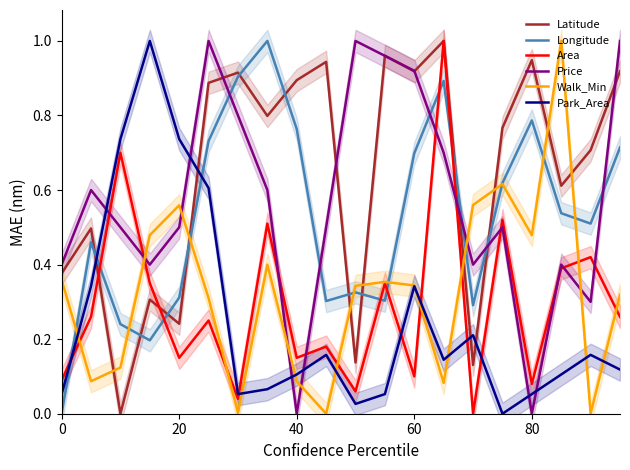

What is the average value of the Park_Area series?

0.3